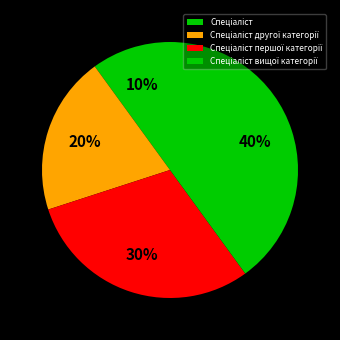

Count the number of slices in the pie.

4